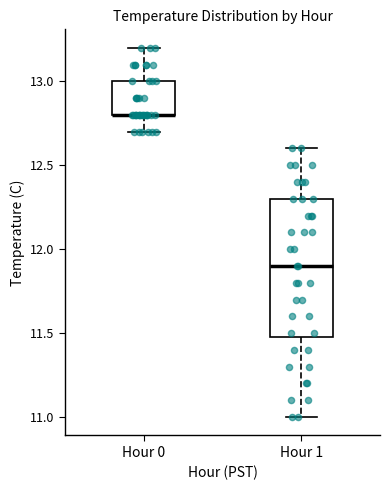

Which box is the tallest, from its lower edge to its upper edge?

Hour 1